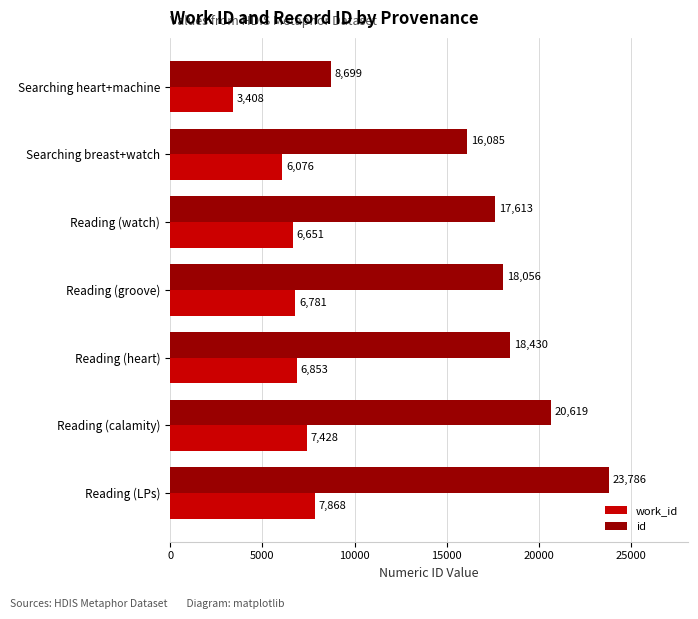

True or false: work_id has a value of 9719 at Reading (heart).

False